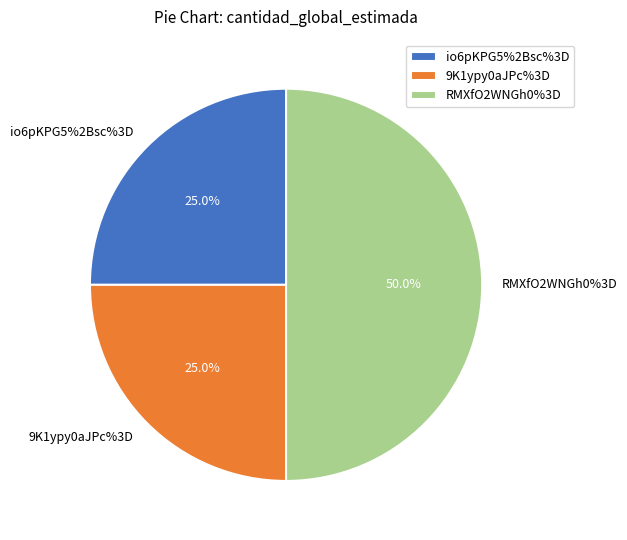

Does RMXfO2WNGh0%3D account for over 50% of the chart?

No